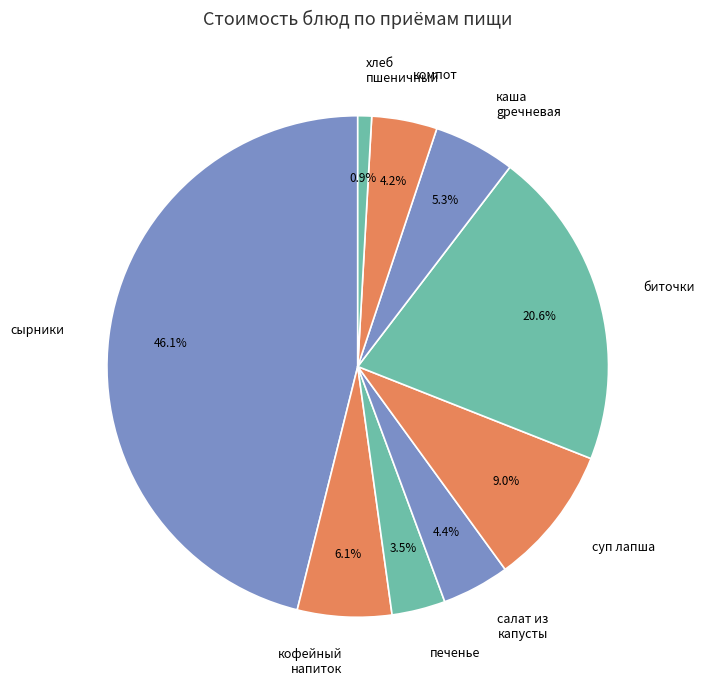

Which slice is the smallest?

хлеб пшеничный